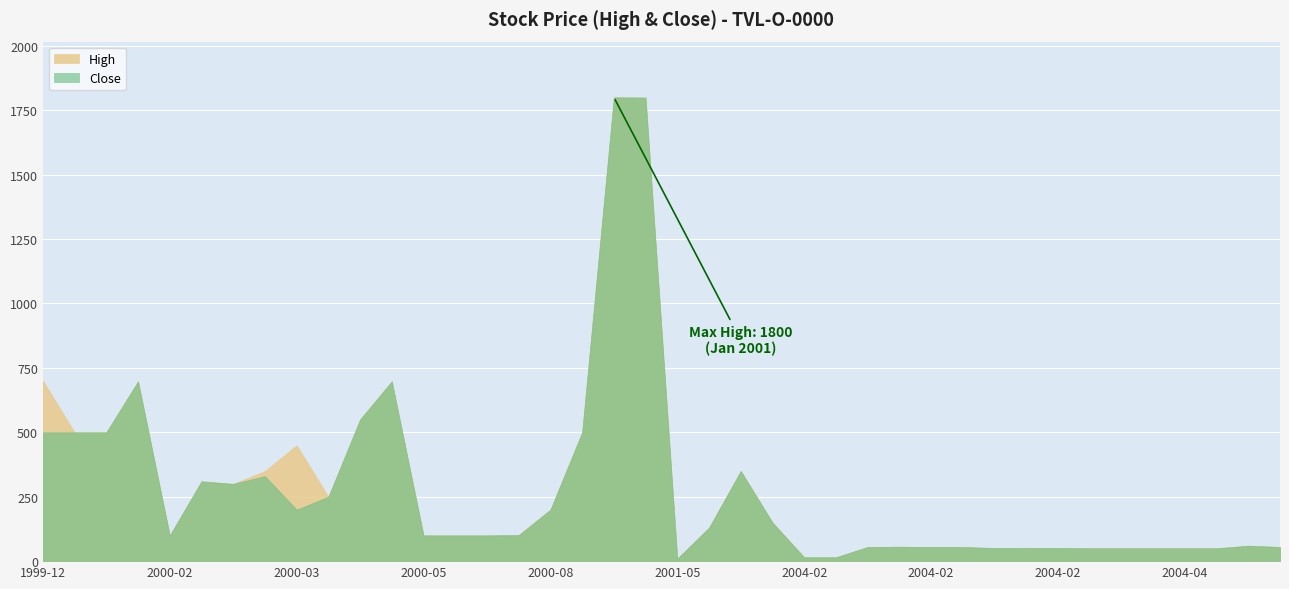

Count the number of categories in the chart.

40